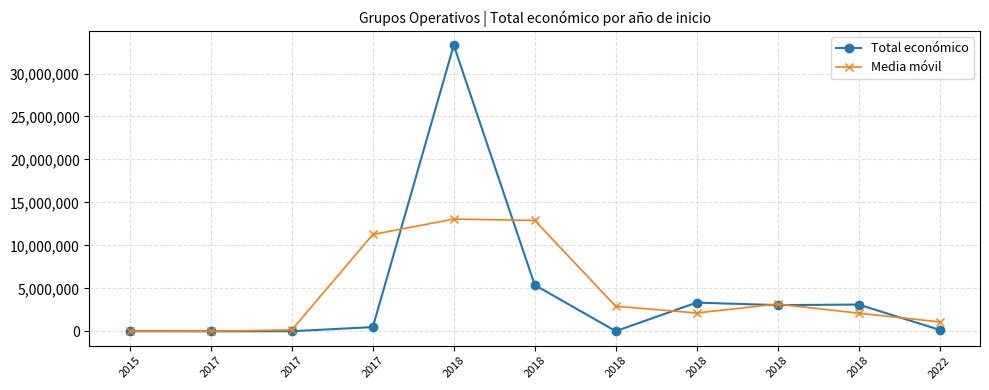

What is the difference between the maximum and minimum values in the Total económico series?

33295810.0